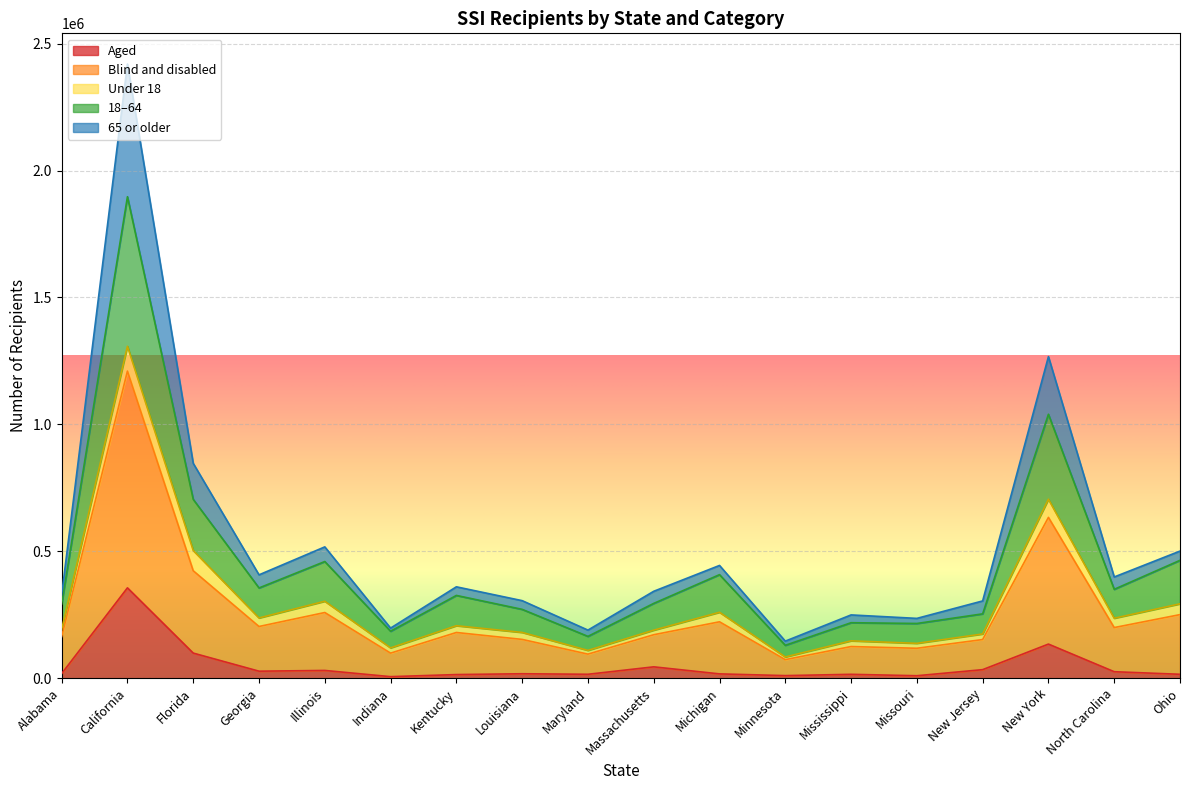

Is it true that 65 or older equals 566102 at North Carolina?

False